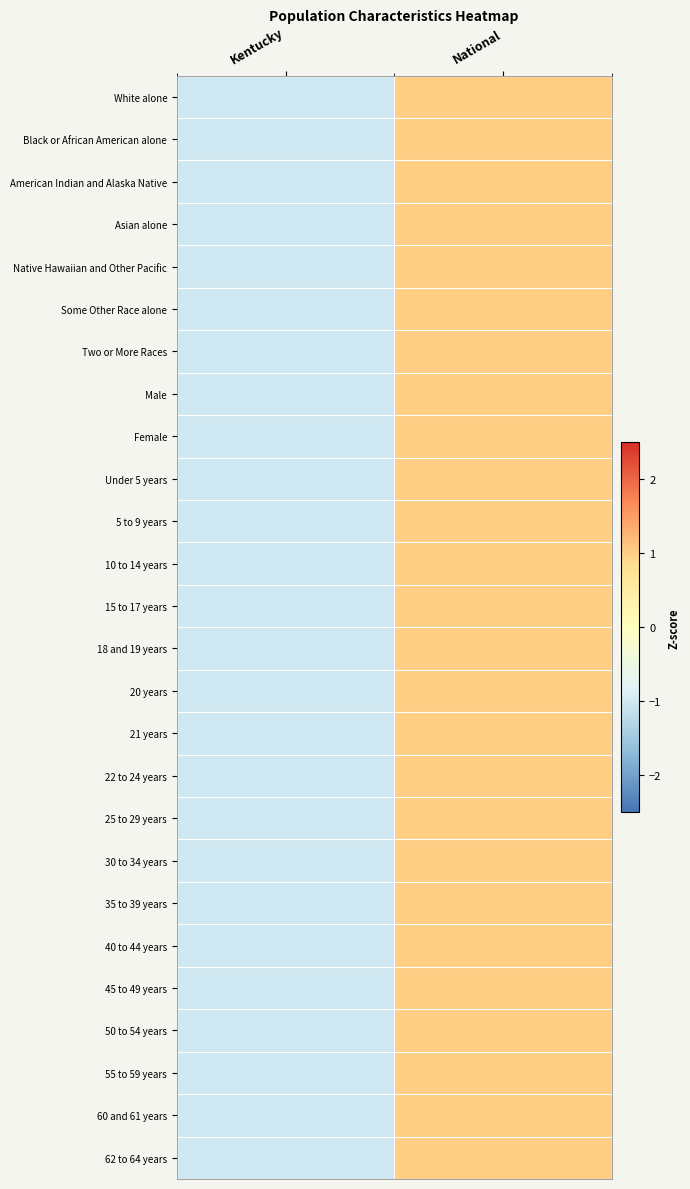

Rank the series at National from highest to lowest value.

White alone, Black or African American alone, American Indian and Alaska Native, Asian alone, Native Hawaiian and Other Pacific, Some Other Race alone, Two or More Races, Male, Female, Under 5 years, 5 to 9 years, 10 to 14 years, 15 to 17 years, 18 and 19 years, 20 years, 21 years, 22 to 24 years, 25 to 29 years, 30 to 34 years, 35 to 39 years, 40 to 44 years, 45 to 49 years, 50 to 54 years, 55 to 59 years, 60 and 61 years, 62 to 64 years